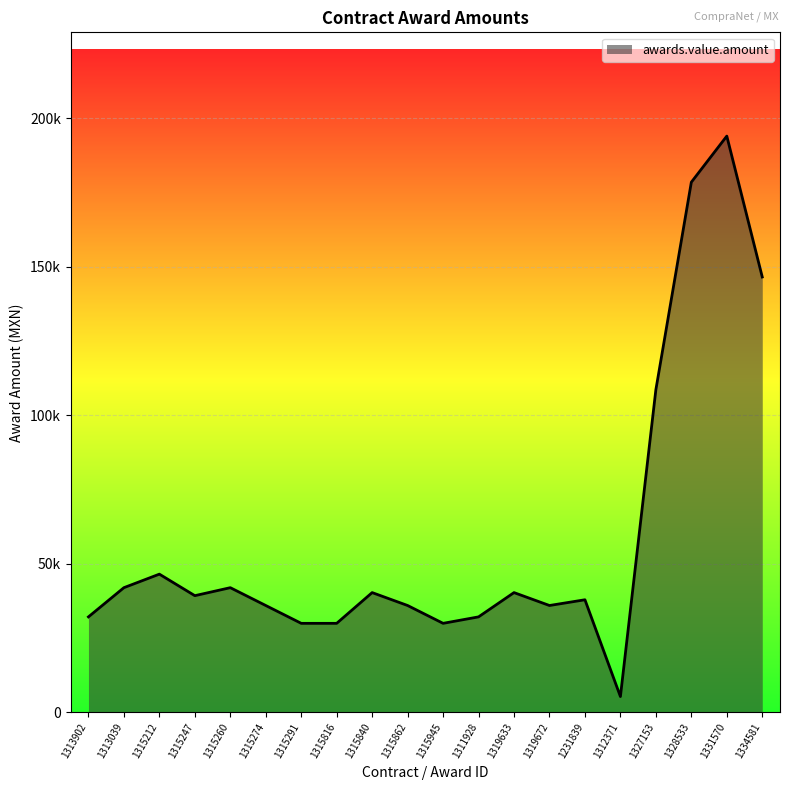

Is this an area chart (filled region under the line)?

Yes